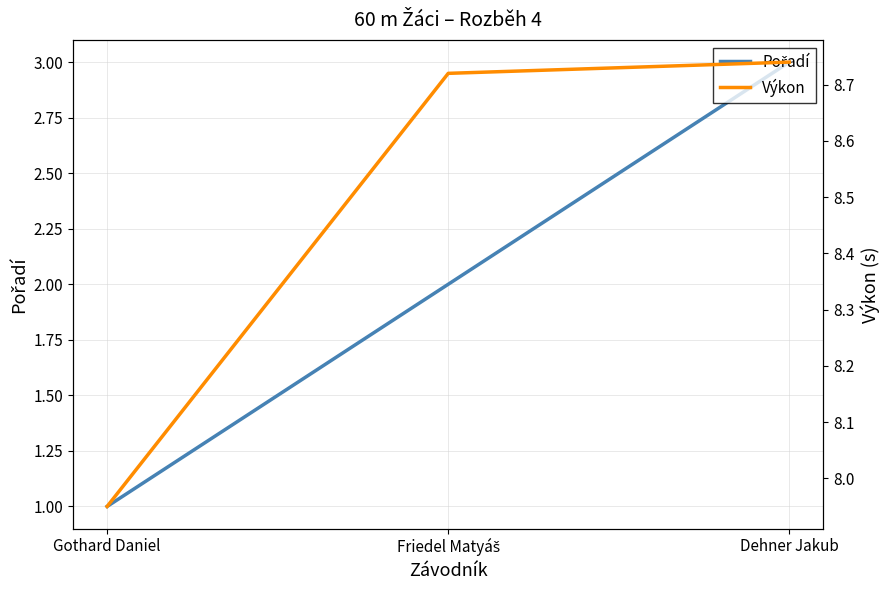

The value of Pořadí at Gothard Daniel is 1.0. True or false?

True